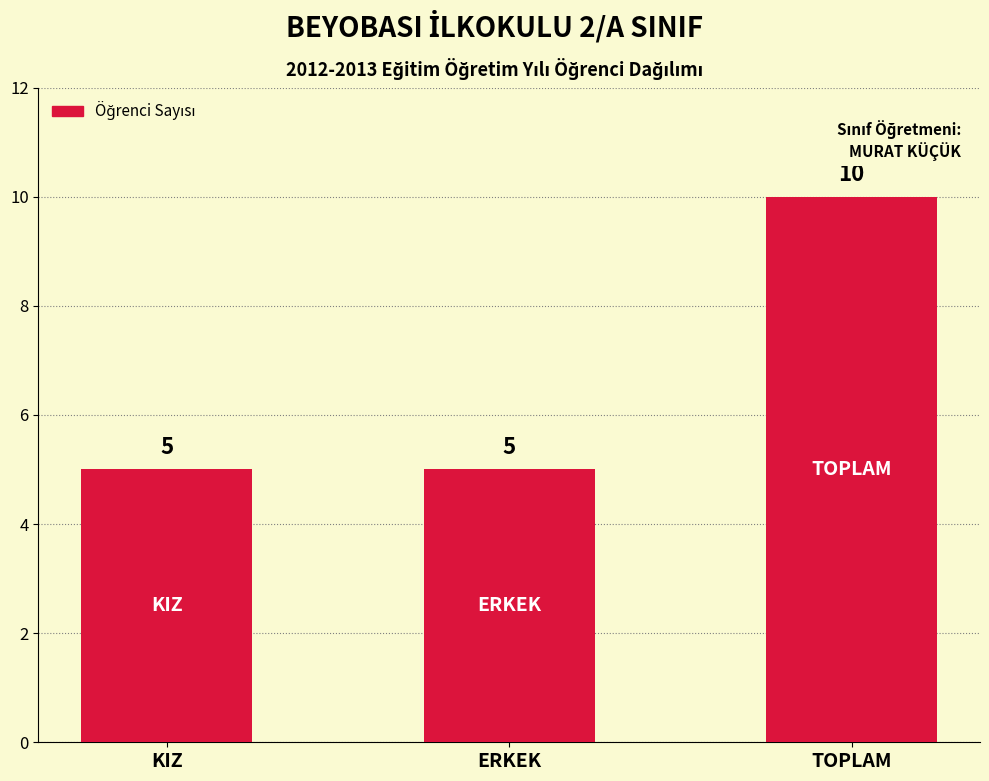

Which has a higher value, TOPLAM or KIZ?

TOPLAM